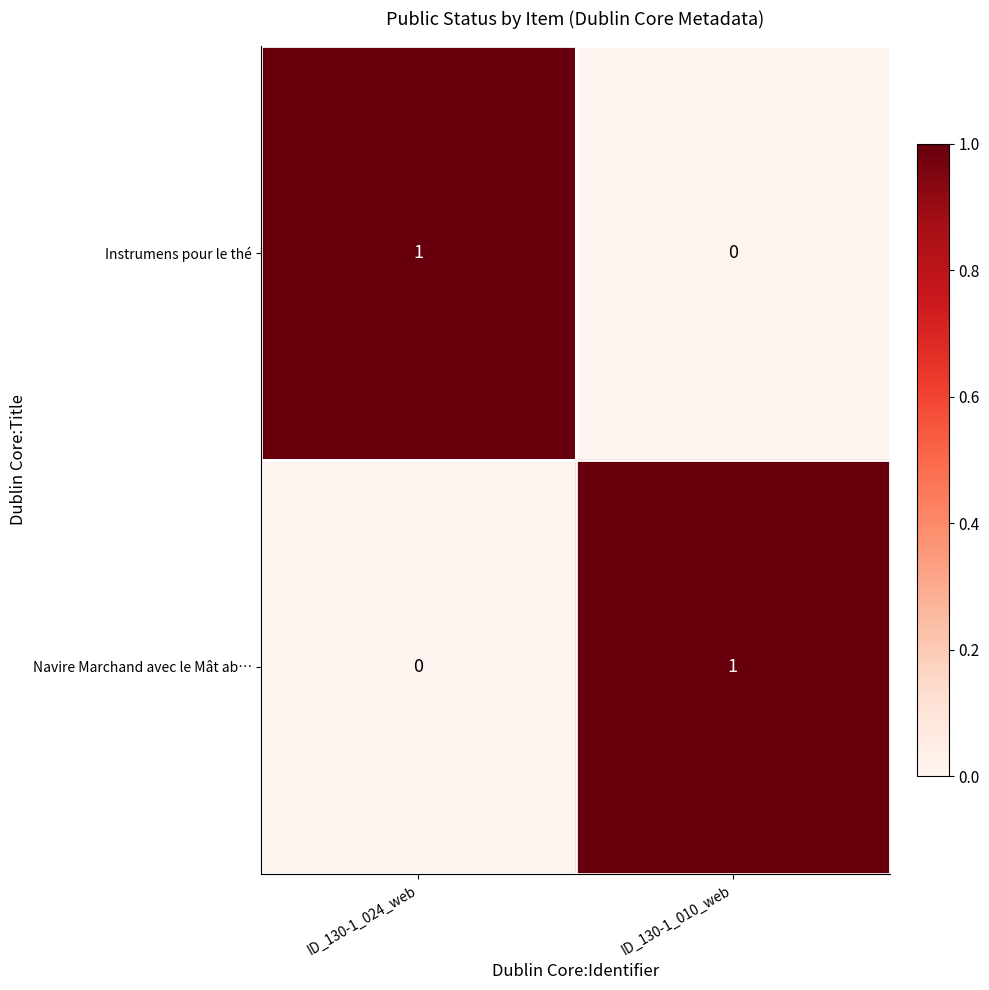

Reading left to right, extract all data points from this chart.

Instrumens pour le thé: 1	0
Navire Marchand avec le Mât ab…: 0	1